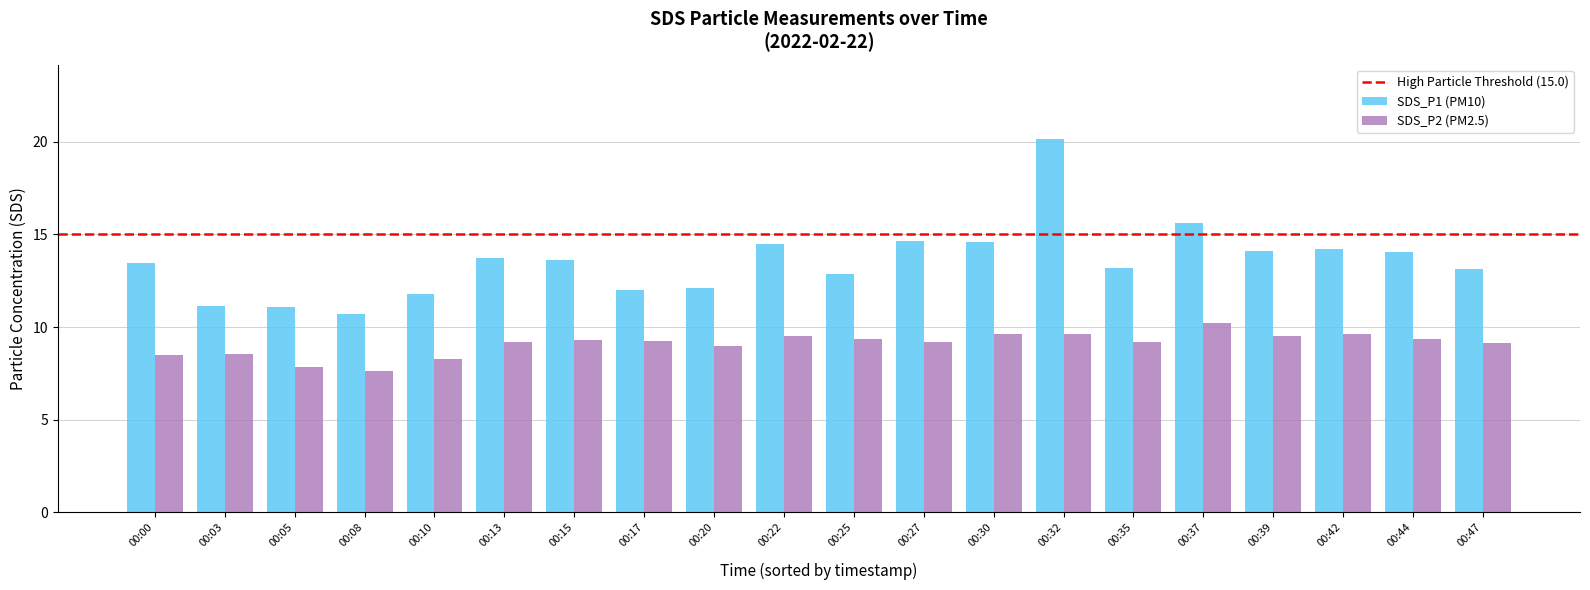

Which series has the widest spread of values?

SDS_P1 (PM10)